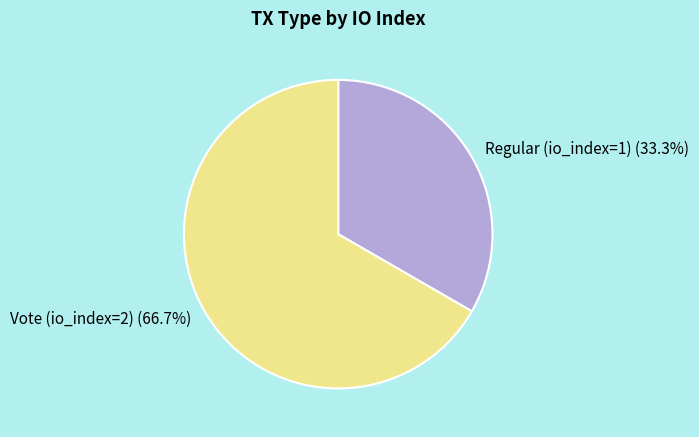

True or false: Regular (io_index=1) accounts for 33% of the total.

True